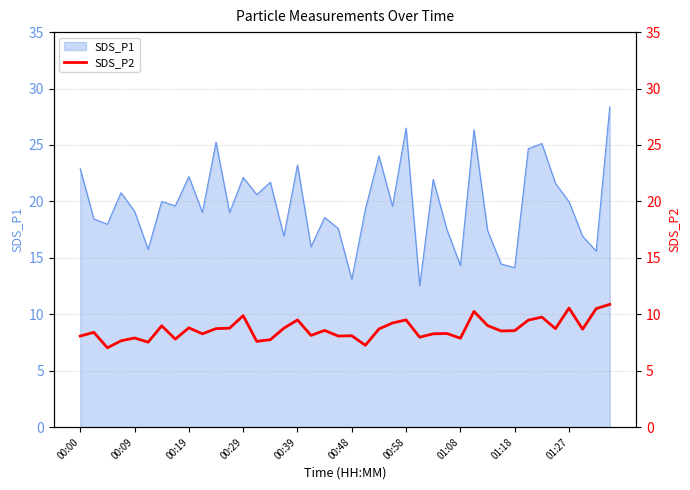

Is it true that SDS_P1 equals 22.1 at 00:29?

True